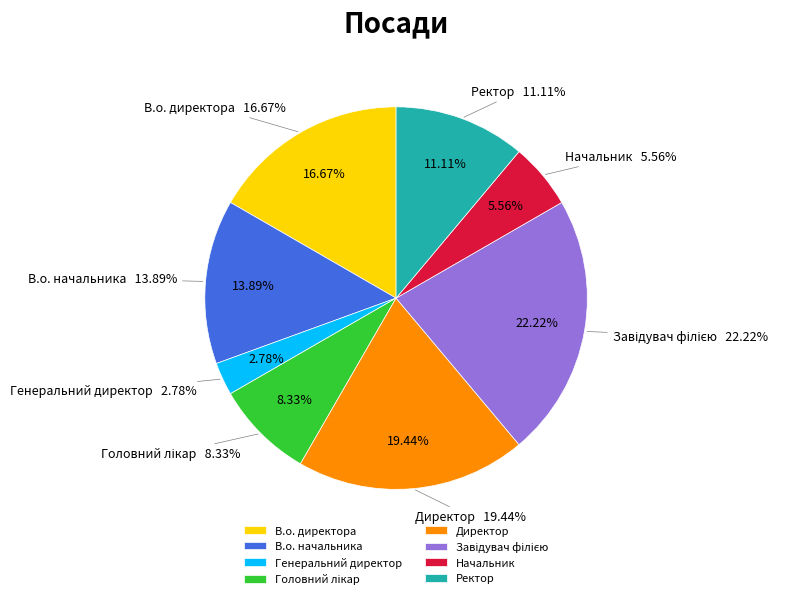

To the nearest percent, what portion does Генеральний директор represent?

3%